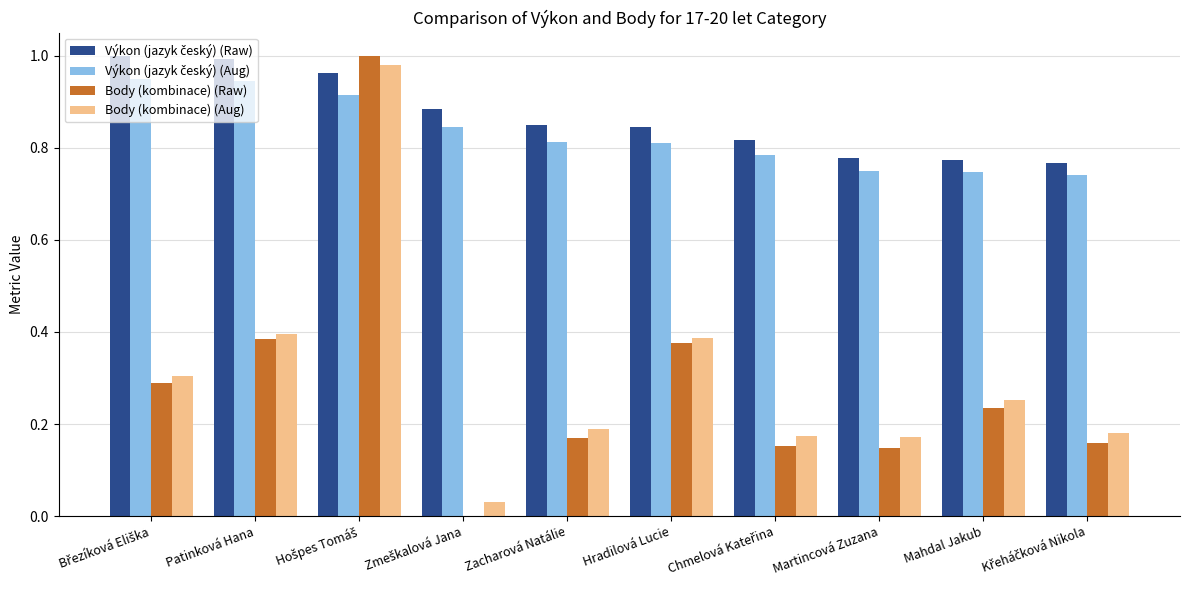

Is the value of Body (kombinace) (Raw) at Martincová Zuzana greater than the value of Body (kombinace) (Aug) at Hradilová Lucie?

No